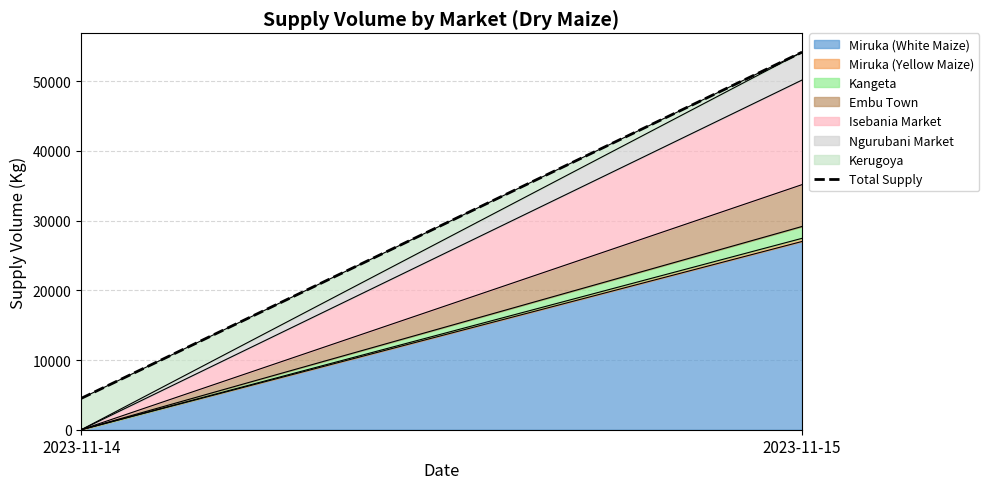

What is the change in value from 2023-11-14 to 2023-11-15?

+49650